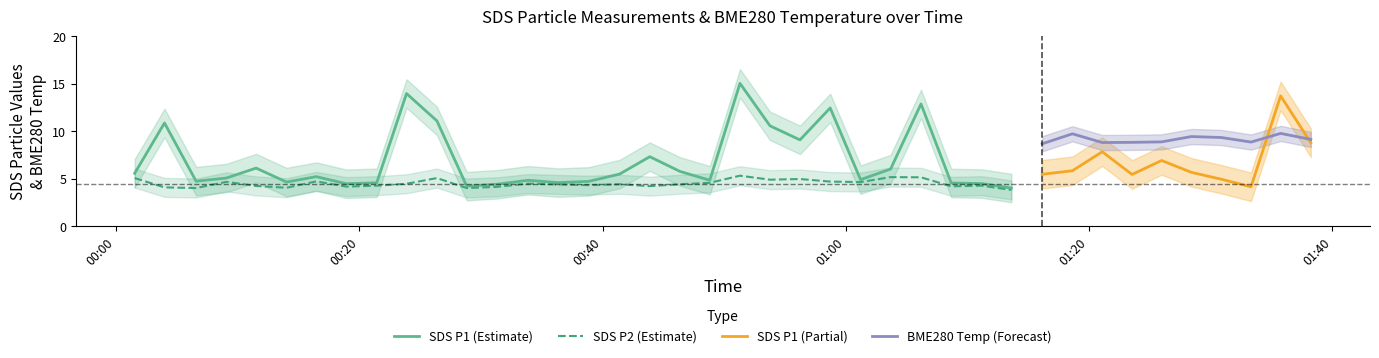

What is the difference between the second highest and minimum values in the SDS_P1 series?

9.9